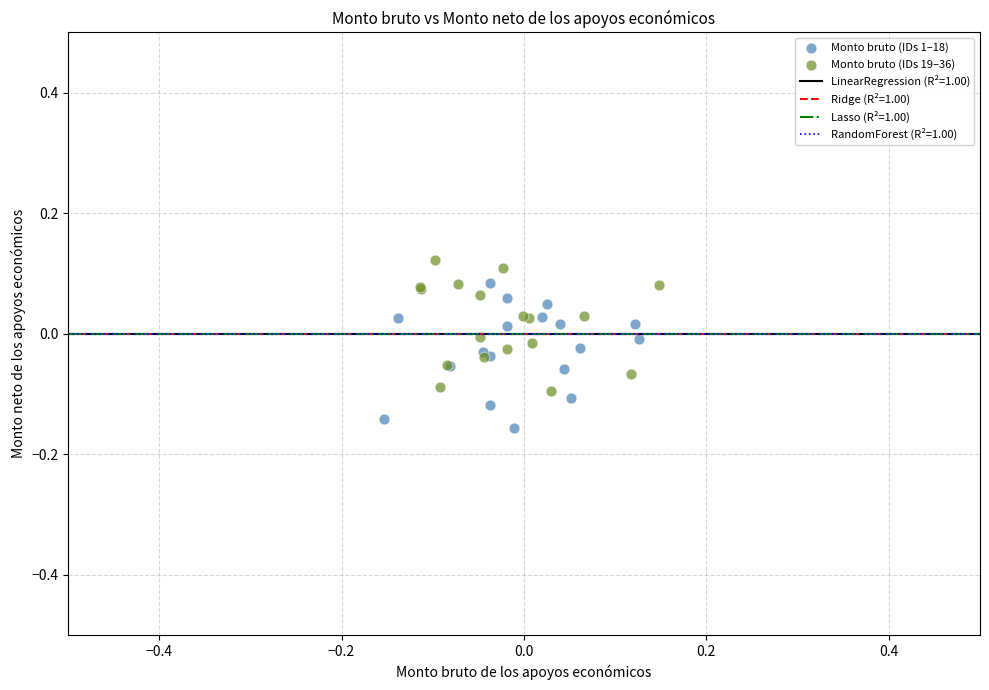

Which series contains the lowest Y value?

Monto bruto (IDs 1–18)